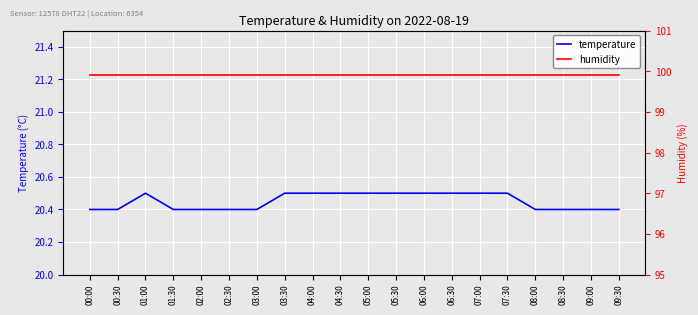

Which category has the lowest value in the humidity series?

00:00